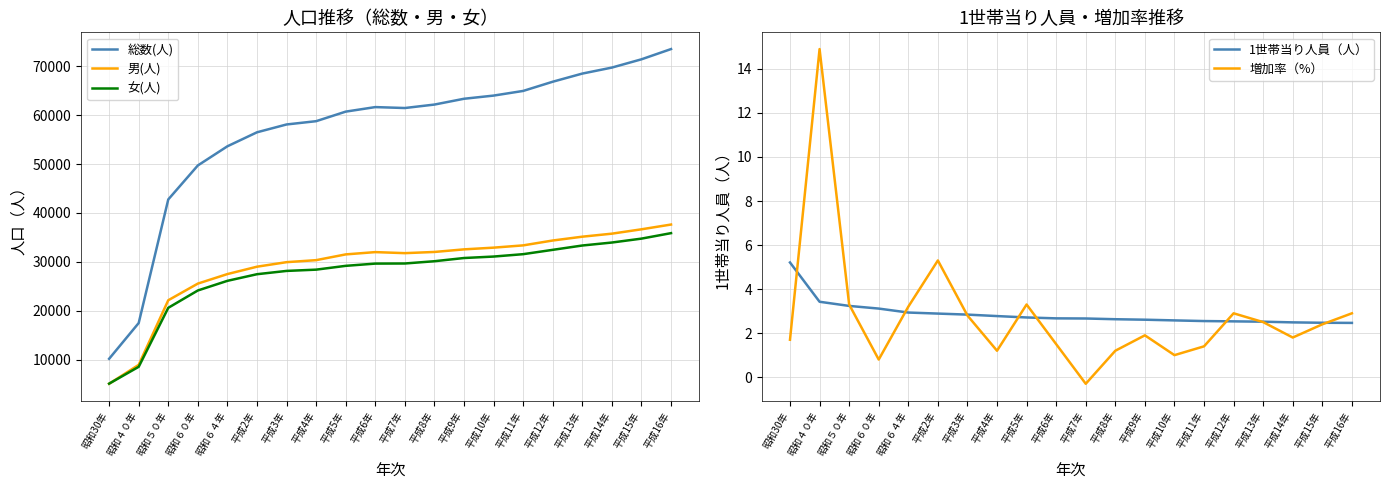

True or false: 増加率（%） and 女(人) intersect in this chart.

False